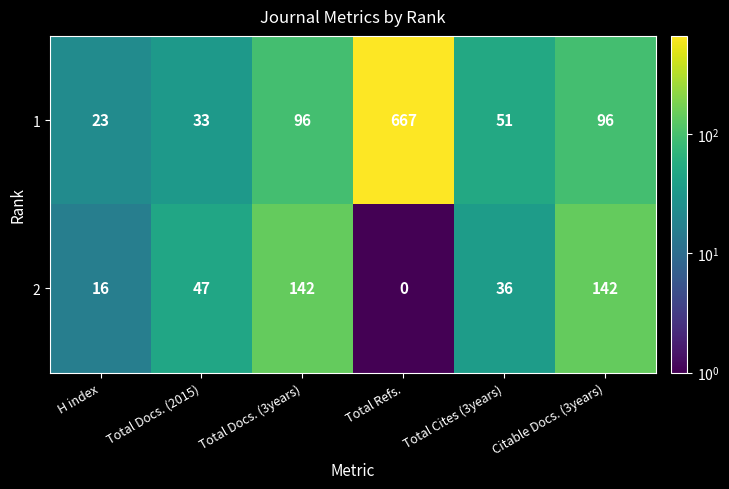

At which category is the sum across all series the highest?

Total Refs.